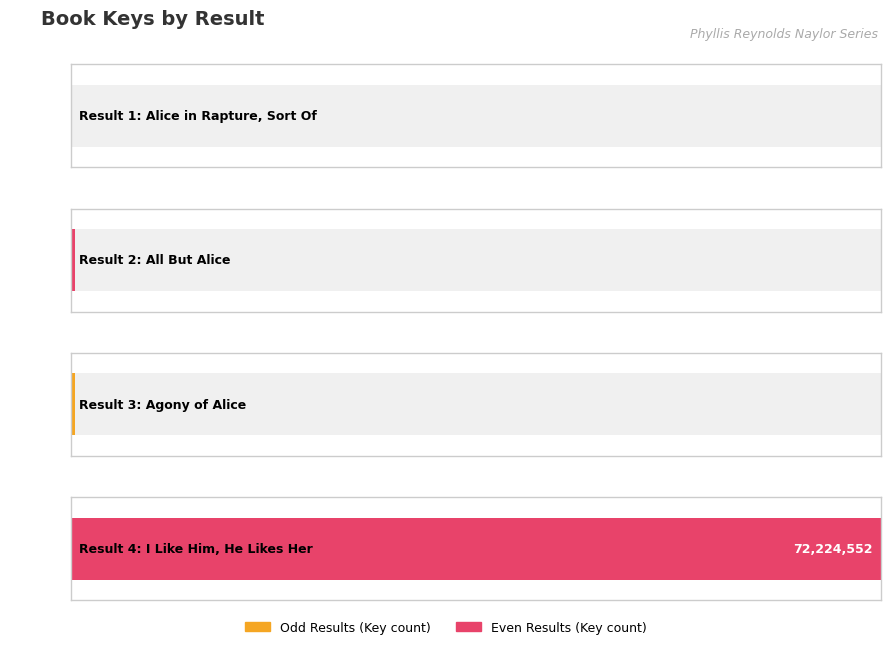

Which has a higher value, Agony of Alice or I Like Him, He Likes Her?

I Like Him, He Likes Her